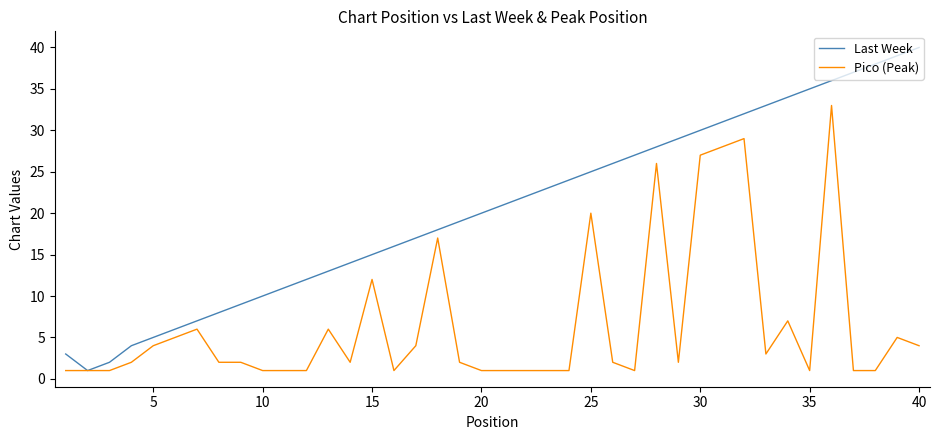

Which series has the largest total across all categories?

Last Week